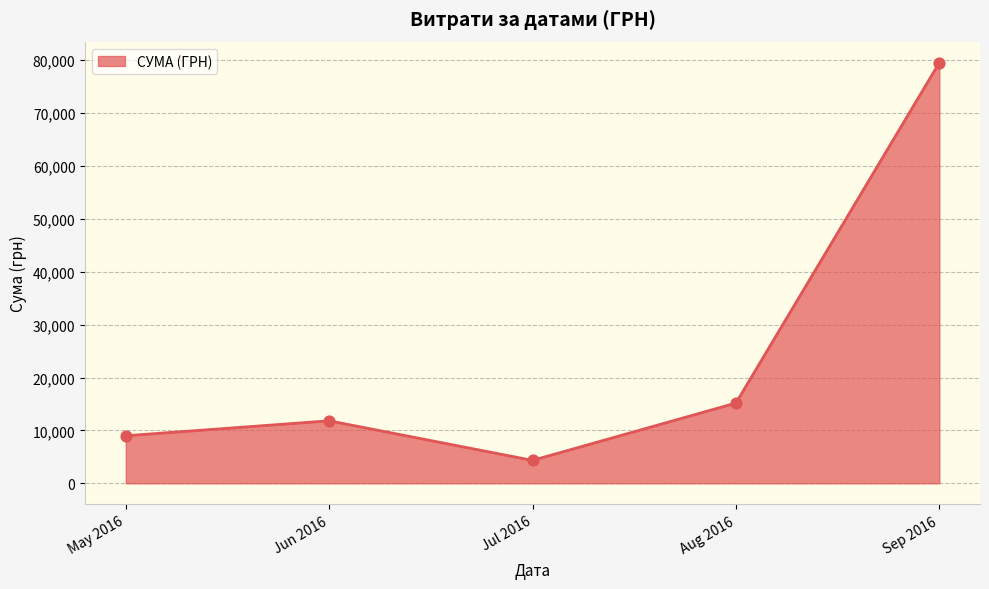

Which has a higher value, Jun 2016 or Aug 2016?

Aug 2016